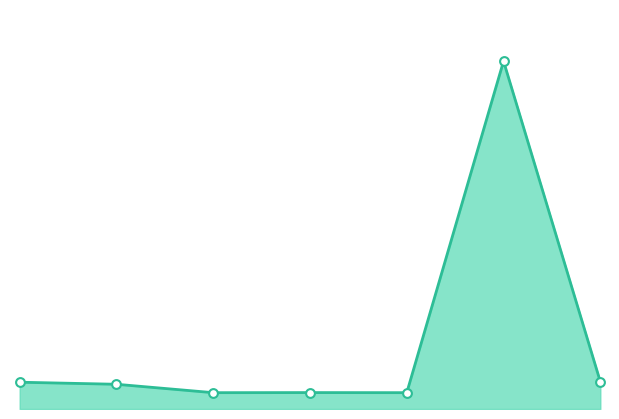

Is this an area chart (filled region under the line)?

Yes